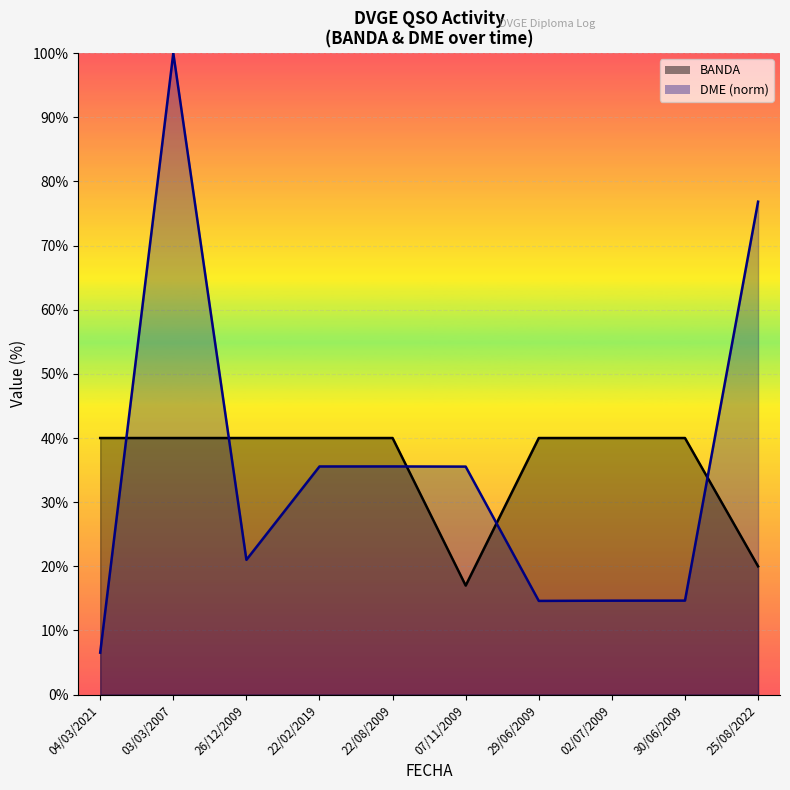

List the labels in order of DME value, smallest first.

04/03/2021, 29/06/2009, 02/07/2009, 30/06/2009, 26/12/2009, 07/11/2009, 22/02/2019, 22/08/2009, 25/08/2022, 03/03/2007